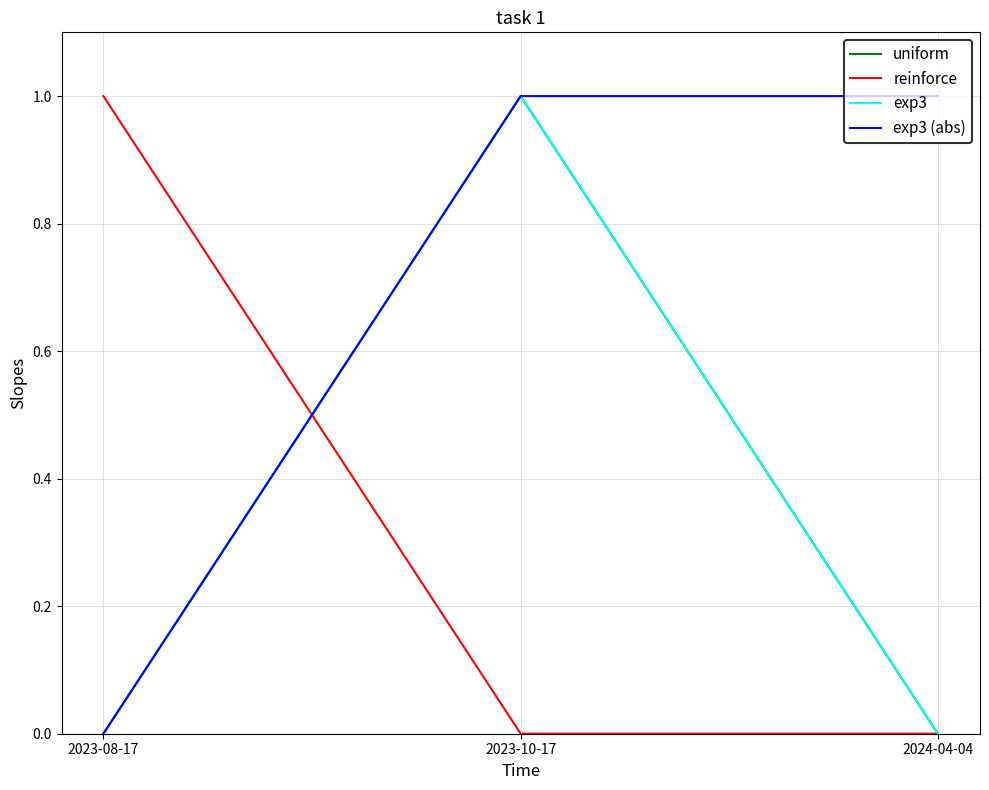

Reading left to right, extract all data points from this chart.

uniform: 2023-08-17=0	2023-10-17=1	2024-04-04=0
reinforce: 2023-08-17=1	2023-10-17=0	2024-04-04=0
exp3: 2023-08-17=0	2023-10-17=1	2024-04-04=0
exp3 (abs): 2023-08-17=0	2023-10-17=1	2024-04-04=1